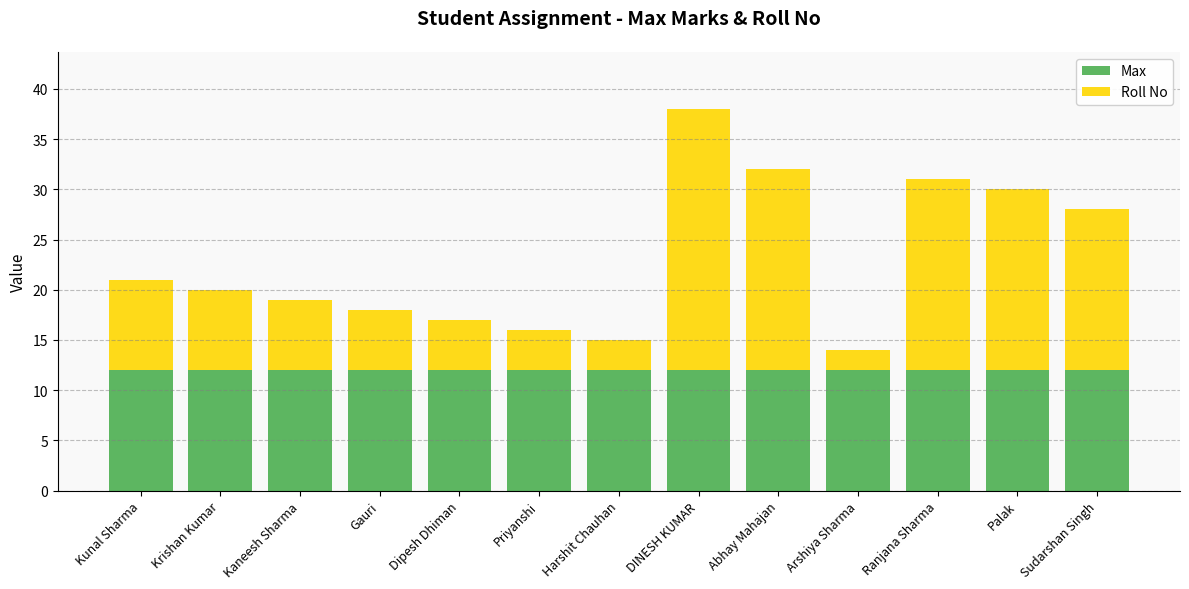

The value of Max at Krishan Kumar is 4. True or false?

False